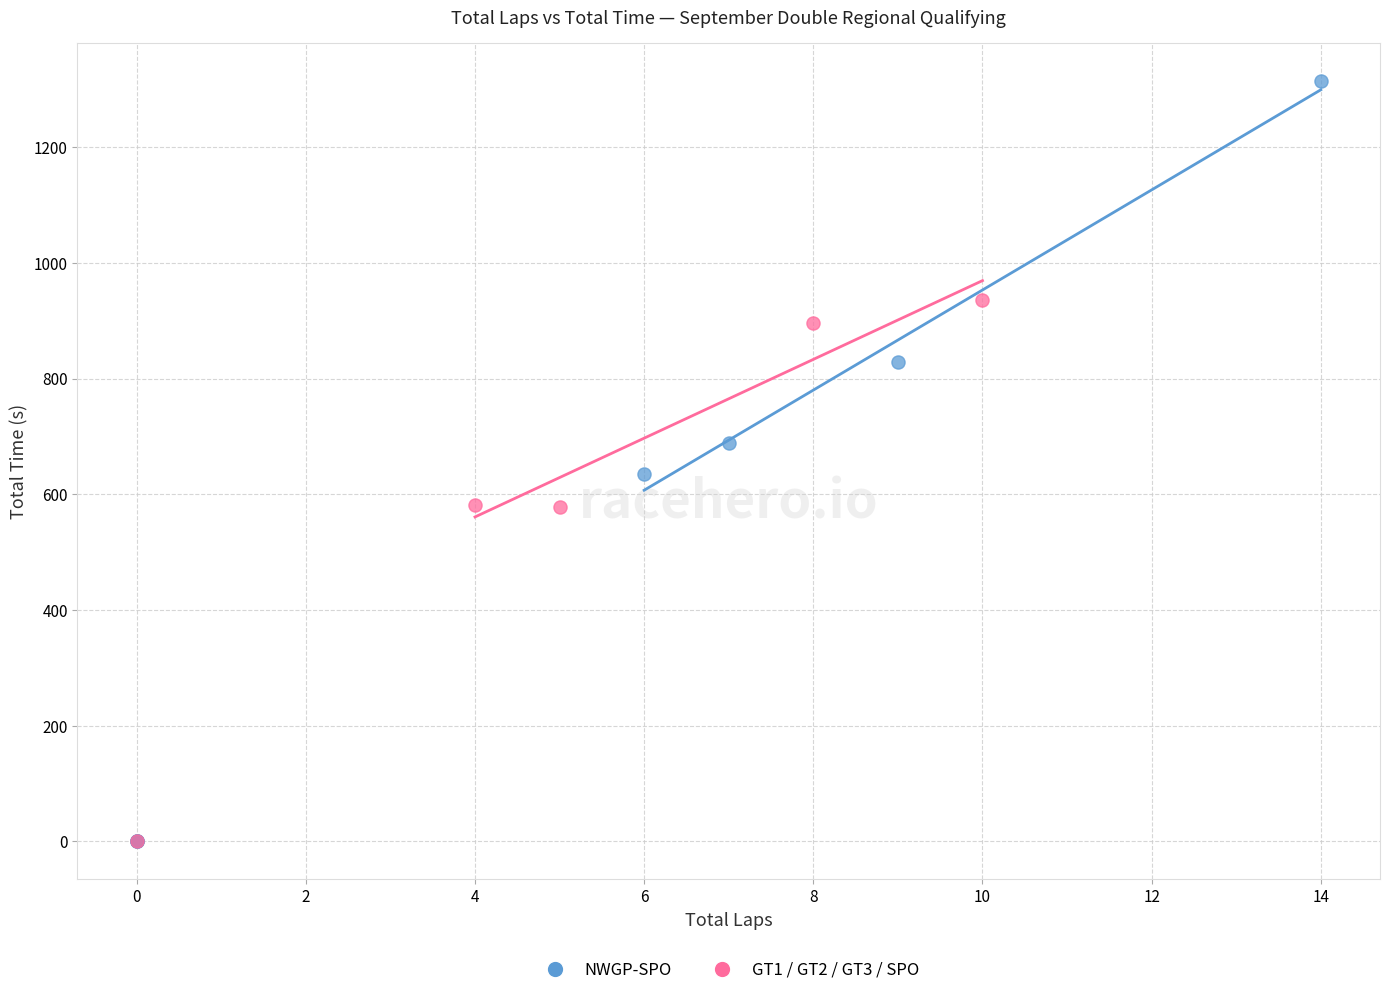

Which series reaches the maximum Y coordinate?

NWGP-SPO